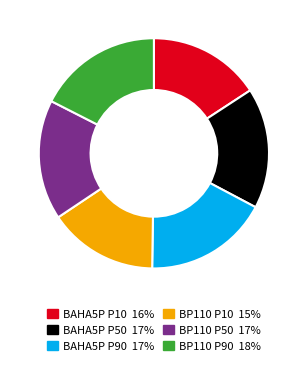

Between BP110 P10 15% and BAHA5P P50 17%, which is larger?

BAHA5P P50 17%